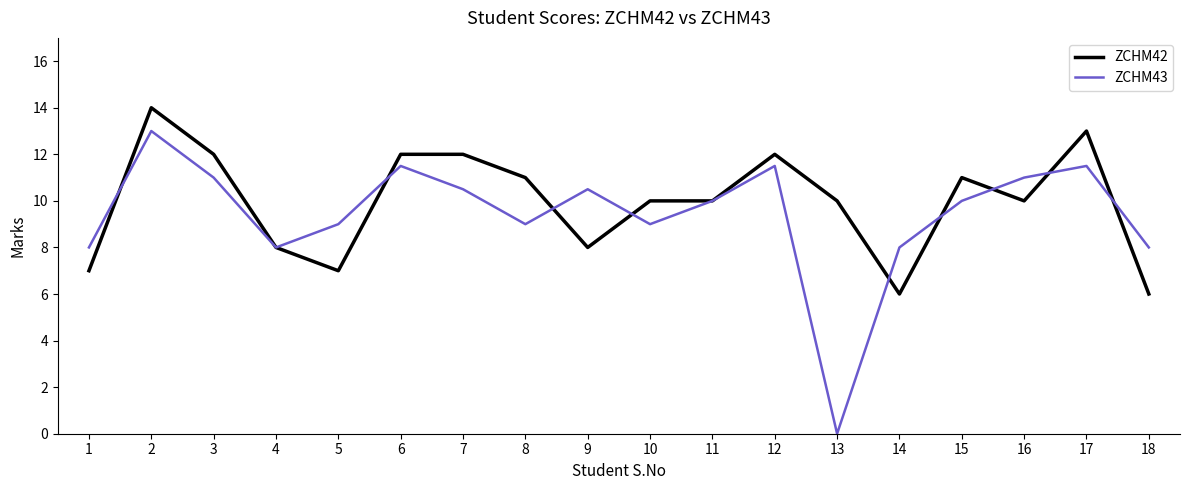

Reading right to left, extract all data points from this chart.

ZCHM42: 18=6.0	17=13.0	16=10.0	15=11.0	14=6.0	13=10.0	12=12.0	11=10.0	10=10.0	9=8.0	8=11.0	7=12.0	6=12.0	5=7.0	4=8.0	3=12.0	2=14.0	1=7.0
ZCHM43: 18=8.0	17=11.5	16=11.0	15=10.0	14=8.0	13=0.0	12=11.5	11=10.0	10=9.0	9=10.5	8=9.0	7=10.5	6=11.5	5=9.0	4=8.0	3=11.0	2=13.0	1=8.0